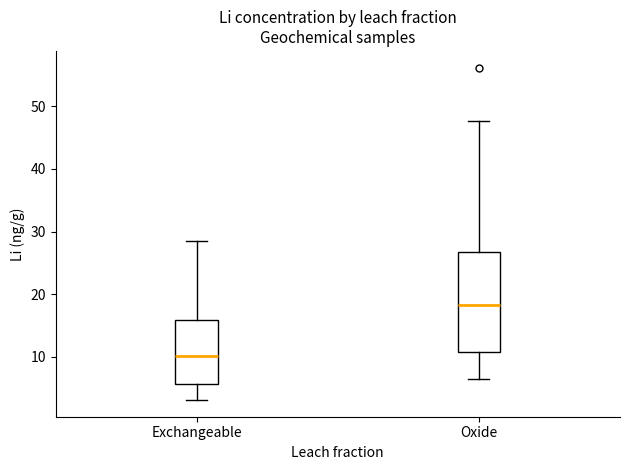

Reading left to right, transcribe this box plot: for each box, give where its median line is, the range the box spans, and where its two whiskers end, as read against the y-axis. The values are not printed on the chart, so give them approximately, as read against the axis.

Exchangeable: median 10, box 6 to 16, whiskers 3 to 28
Oxide: median 18, box 11 to 27, whiskers 7 to 48